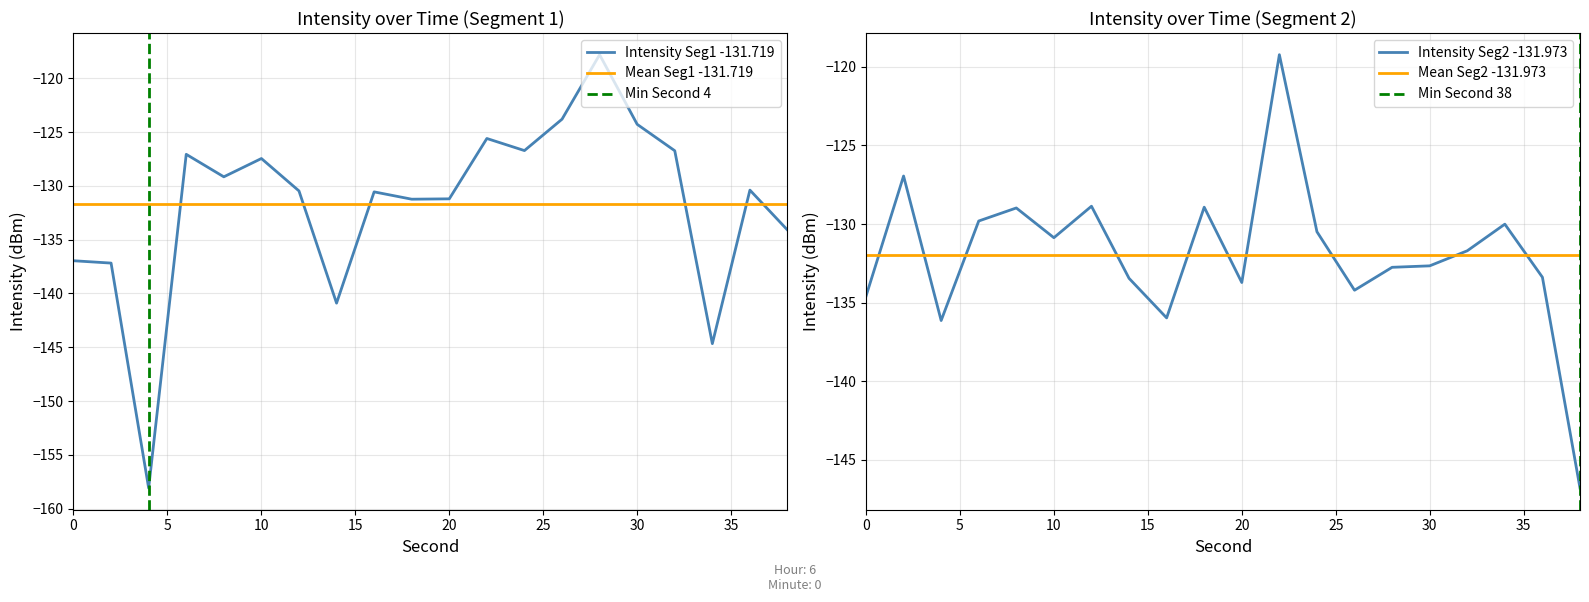

Between 14 and 34, which series saw the biggest shift?

intensity(dBm) segment 1